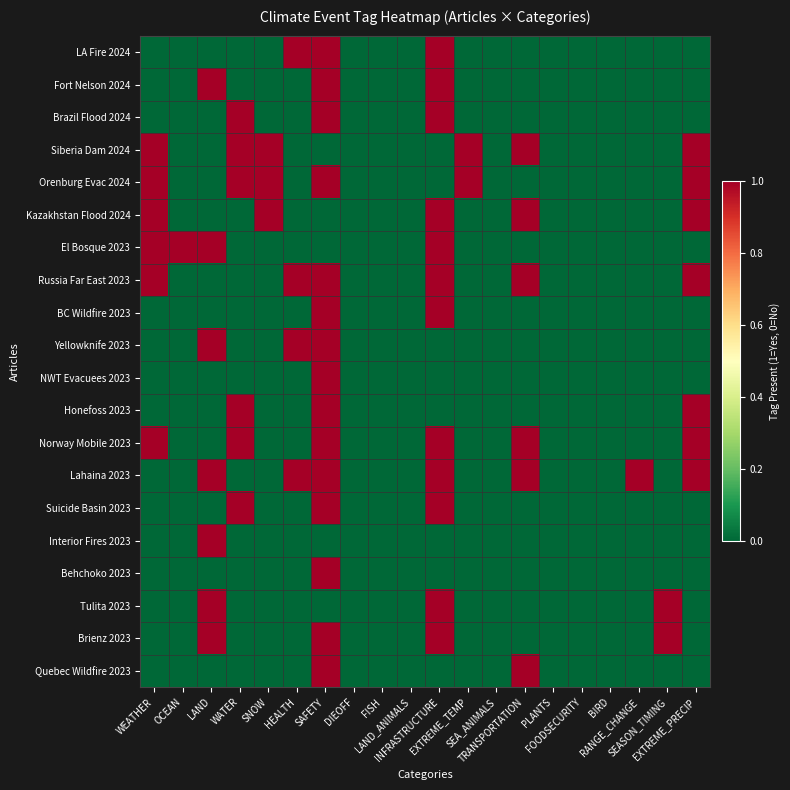

List the series in order of their peak value, lowest first.

LA Fire 2024, Fort Nelson 2024, Brazil Flood 2024, Siberia Dam 2024, Orenburg Evac 2024, Kazakhstan Flood 2024, El Bosque 2023, Russia Far East 2023, BC Wildfire 2023, Yellowknife 2023, NWT Evacuees 2023, Honefoss 2023, Norway Mobile 2023, Lahaina 2023, Suicide Basin 2023, Interior Fires 2023, Behchoko 2023, Tulita 2023, Brienz 2023, Quebec Wildfire 2023